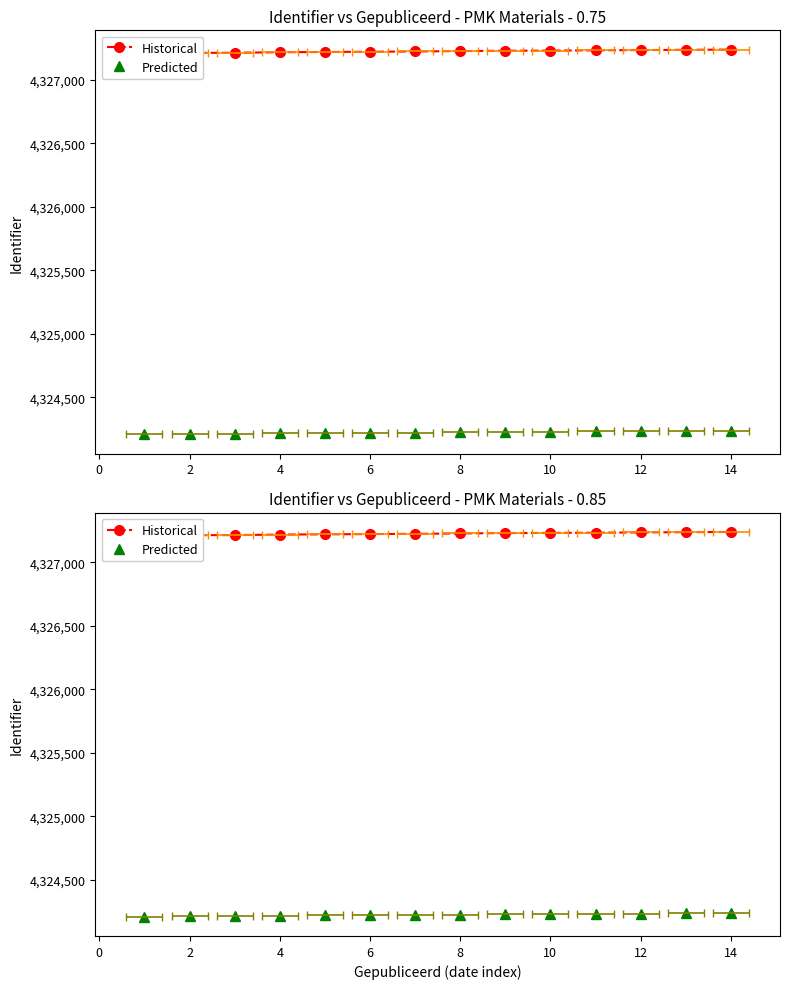

Between 14 and 8, which is larger?

14